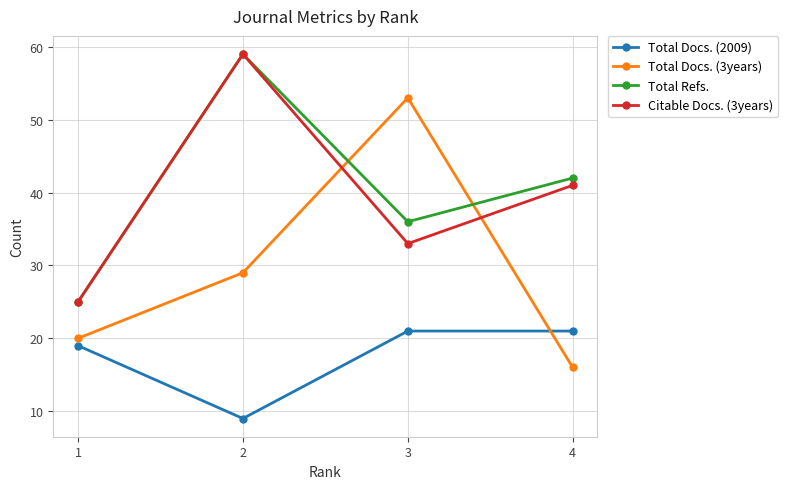

Where is the first local maximum for Citable Docs. (3years)?

2